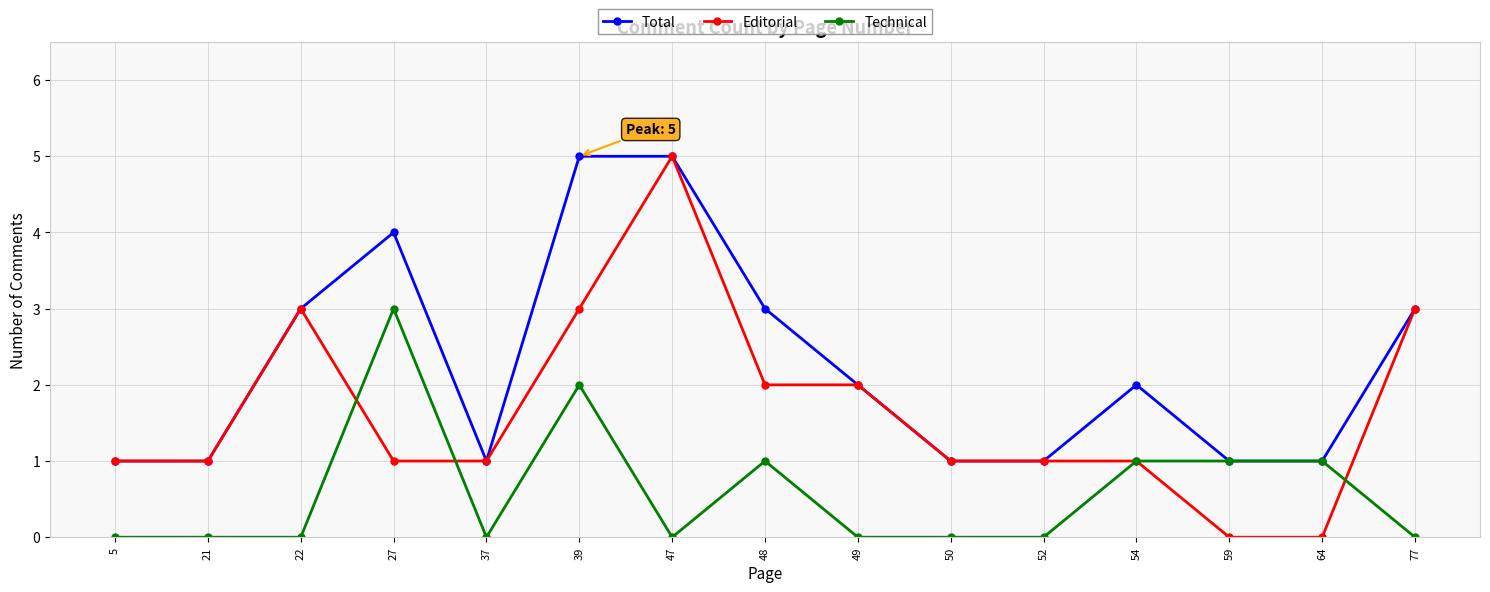

What is the sum of all Total values?

34